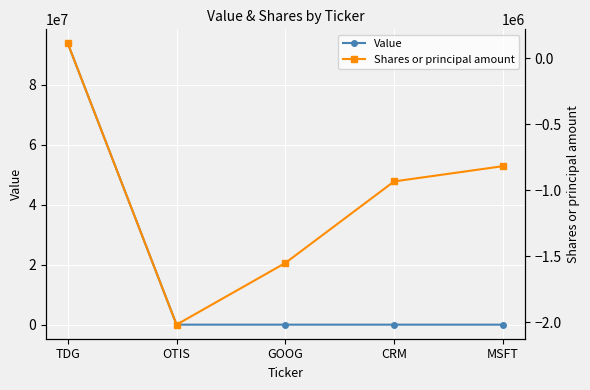

What is the average value of the Value series?

18765376